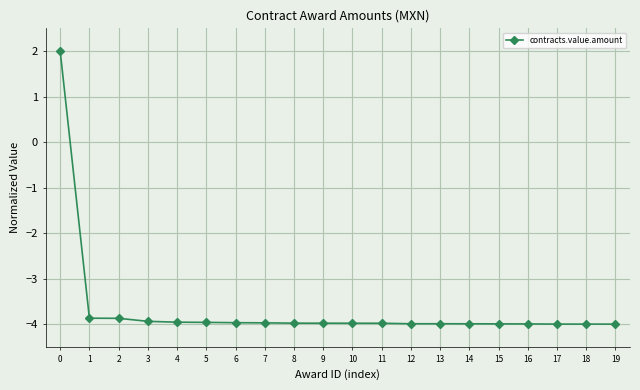

Read the value at 11.

-4.0